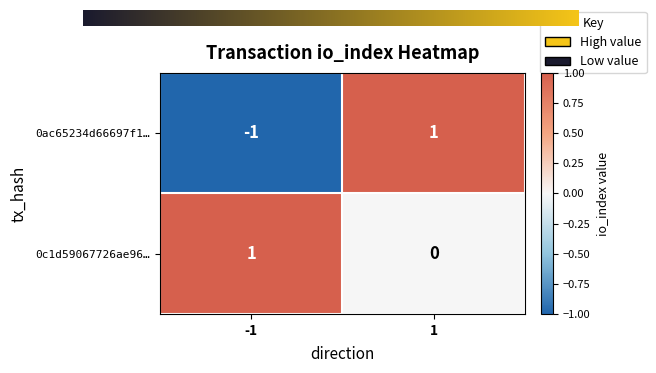

How many data points in 0c1d59067726ae96… are less than 1?

1